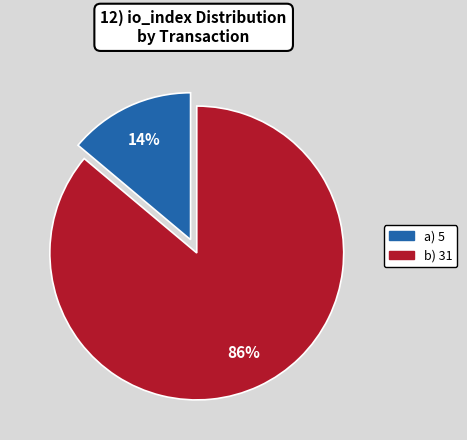

Is there a majority slice in this chart?

Yes